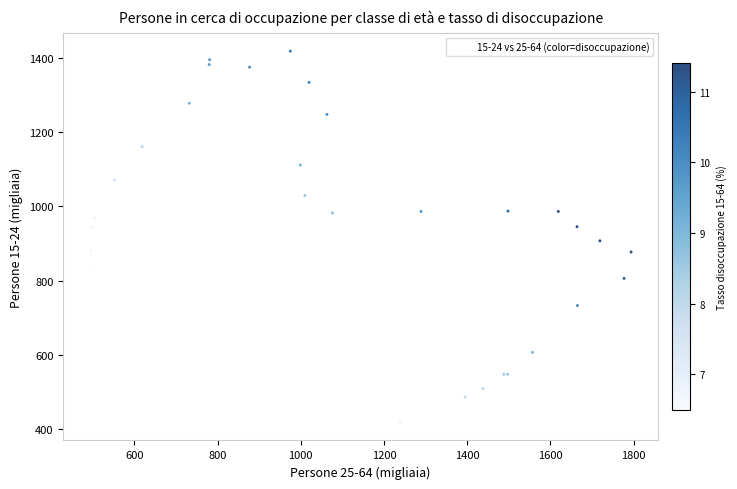

What Y value in the scatter plot is closest to 918?

907